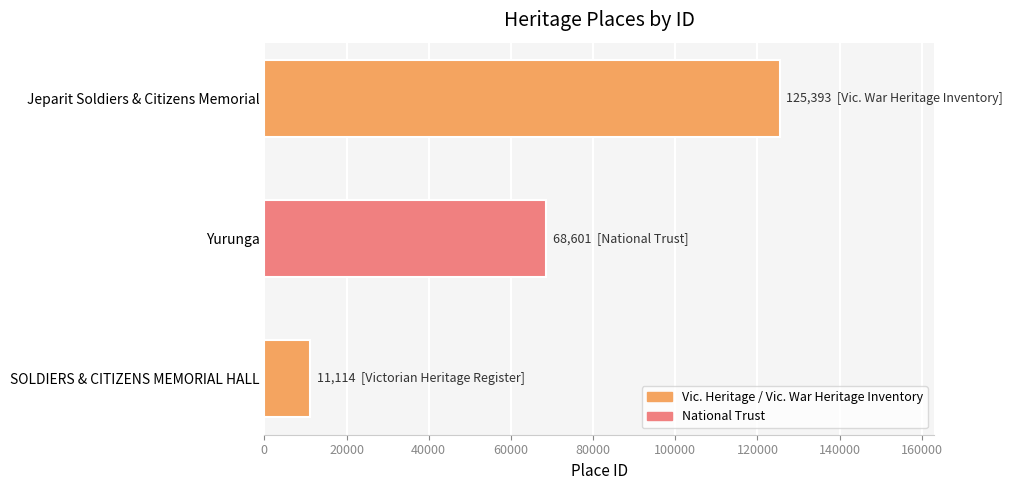

What is the sum of all values?

205108